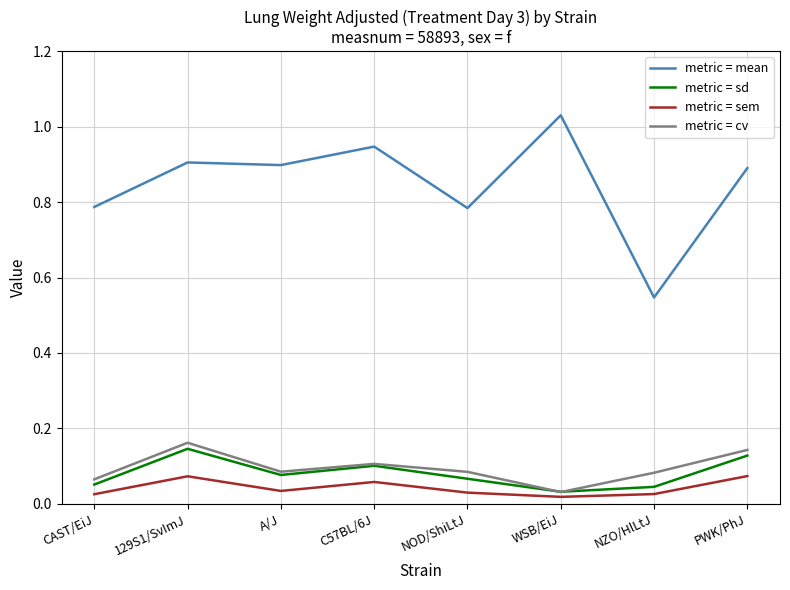

Which series has the largest total across all categories?

metric = mean